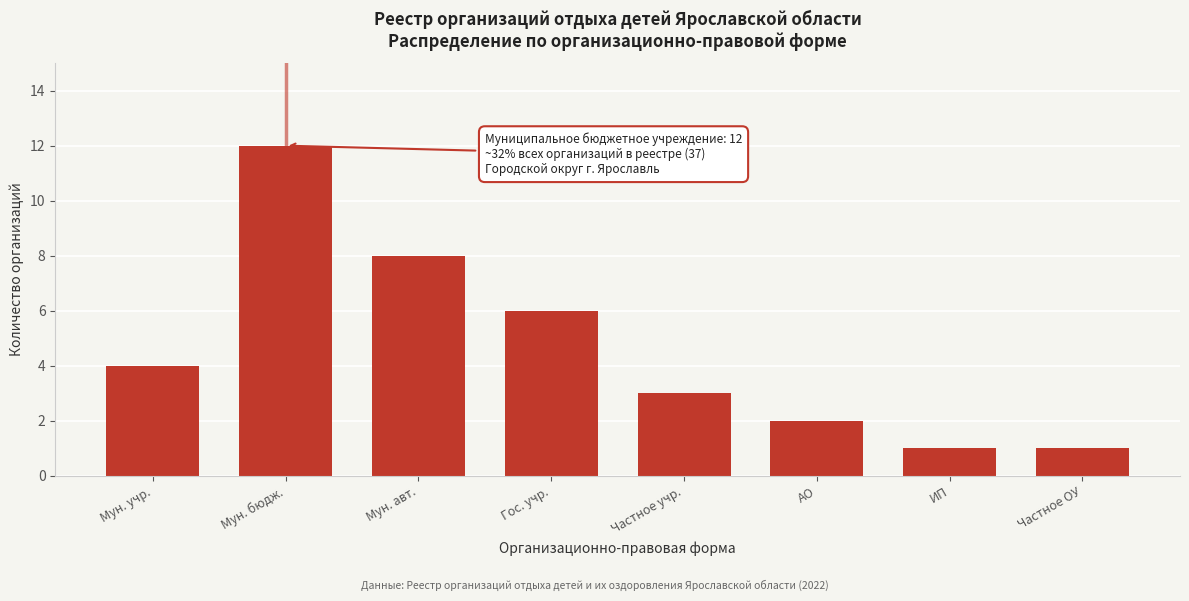

Reading left to right, list all the values displayed in this chart.

4	12	8	6	3	2	1	1